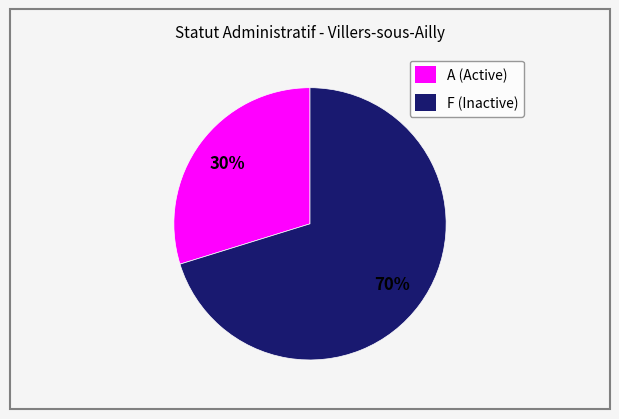

Is there any slice that represents more than half of the pie?

Yes